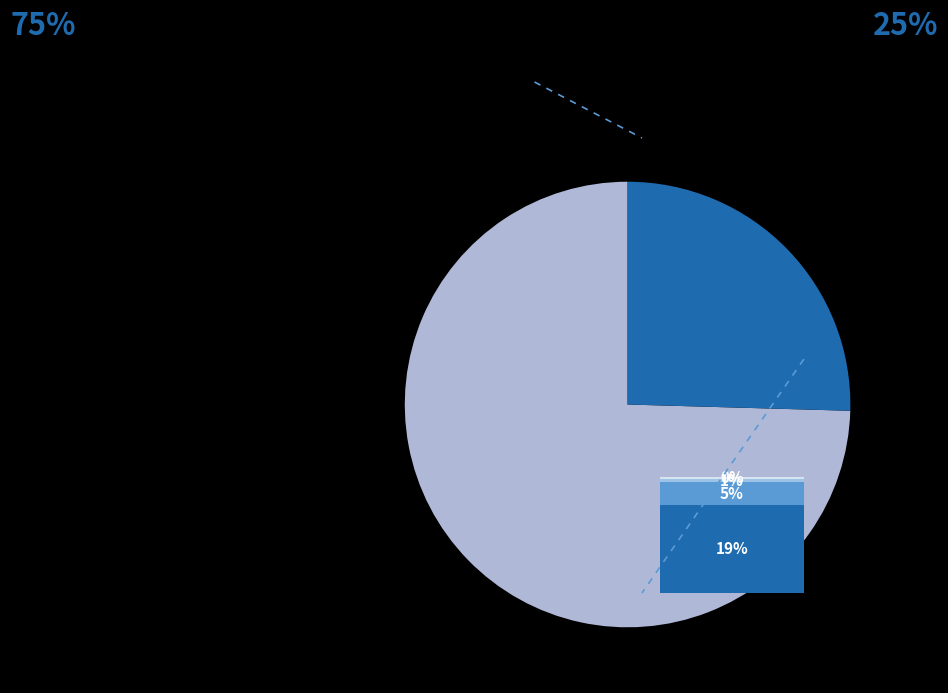

Is there any slice that represents more than half of the pie?

Yes